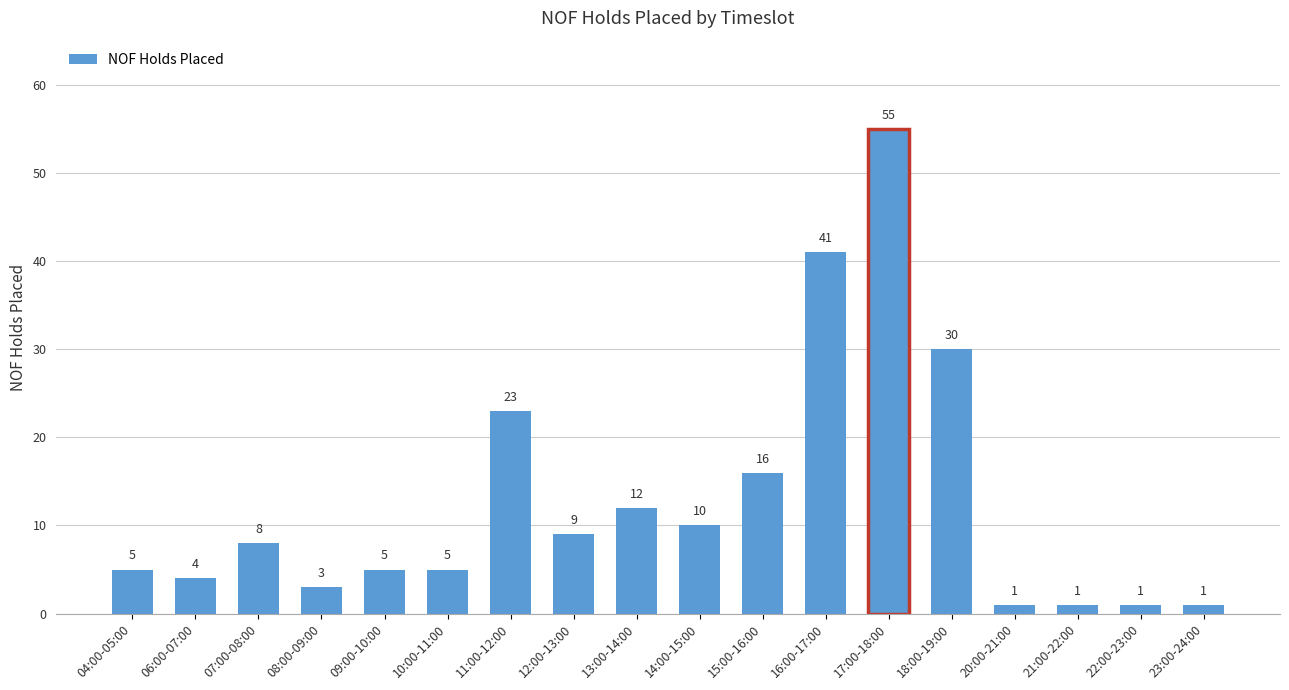

Reading left to right, transcribe all the data shown in this chart.

04:00-05:00=5	06:00-07:00=4	07:00-08:00=8	08:00-09:00=3	09:00-10:00=5	10:00-11:00=5	11:00-12:00=23	12:00-13:00=9	13:00-14:00=12	14:00-15:00=10	15:00-16:00=16	16:00-17:00=41	17:00-18:00=55	18:00-19:00=30	20:00-21:00=1	21:00-22:00=1	22:00-23:00=1	23:00-24:00=1